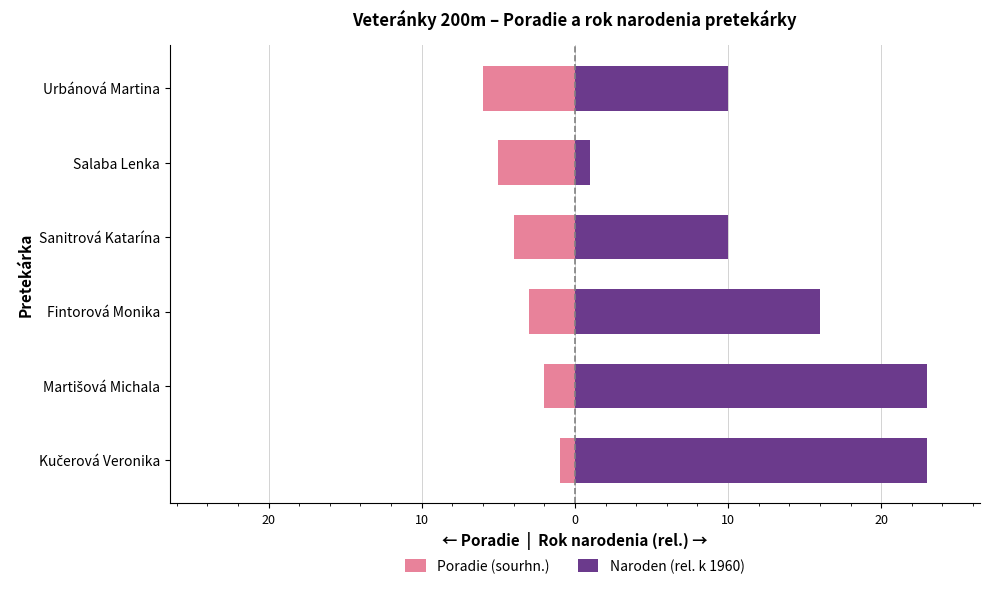

Is it true that Poradie (sourhn.) equals -8 at Urbánová Martina?

False